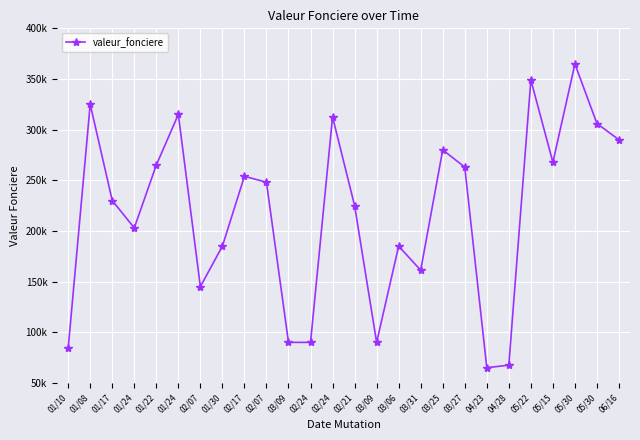

How many lines are shown in the chart?

1